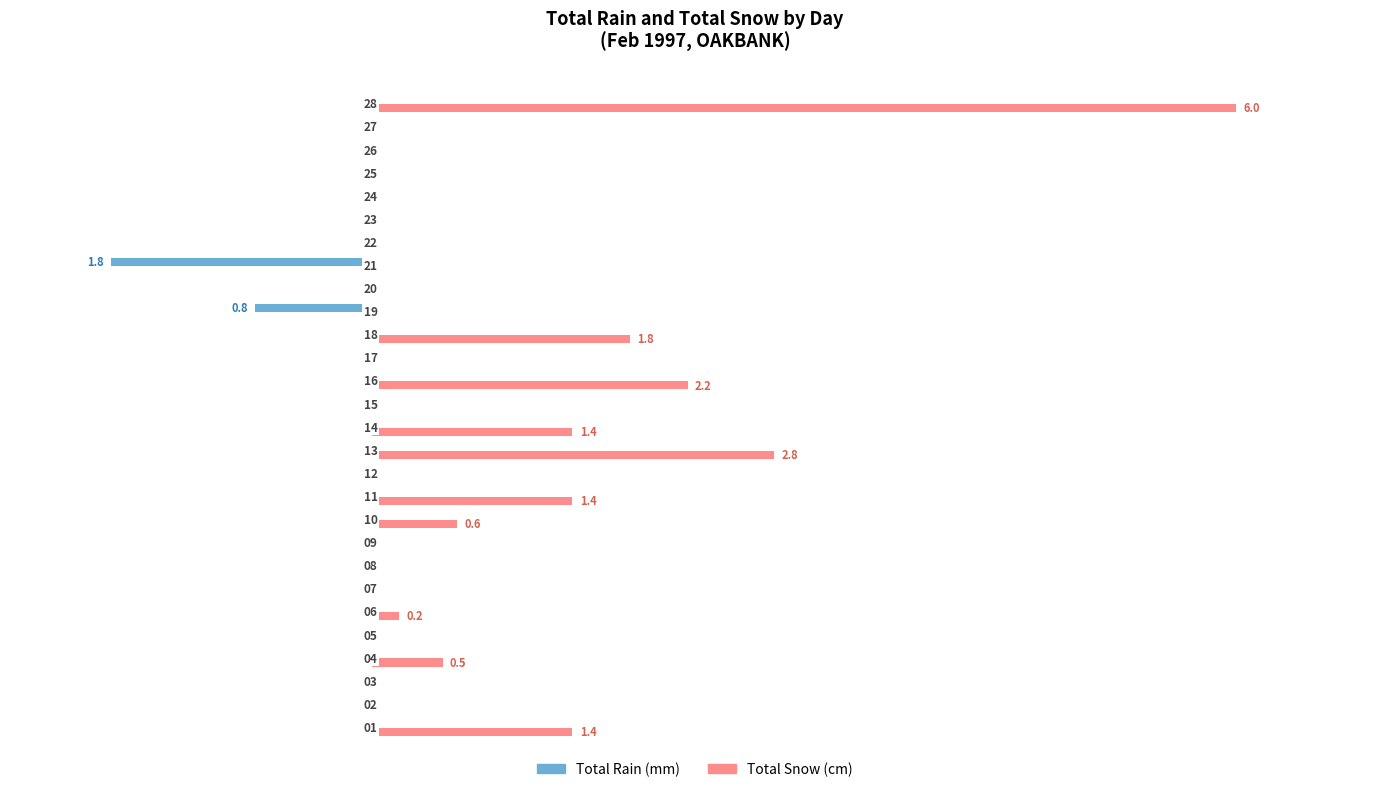

What are all the series names shown in the legend?

Total Rain (mm), Total Snow (cm)